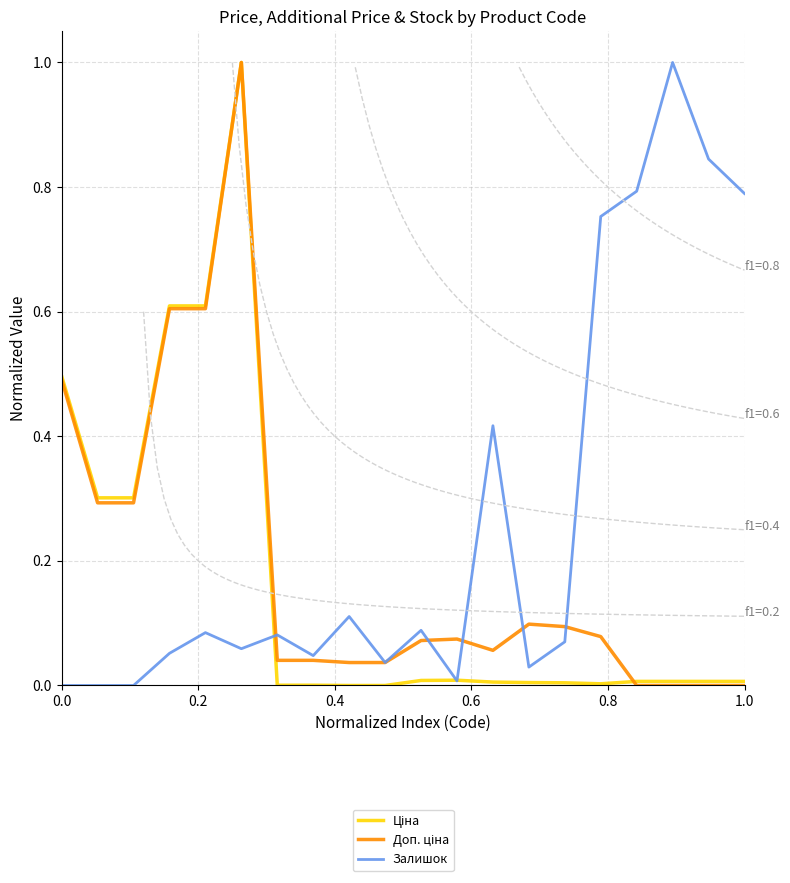

What are all the series names shown in the legend?

Ціна, Доп. ціна, Залишок